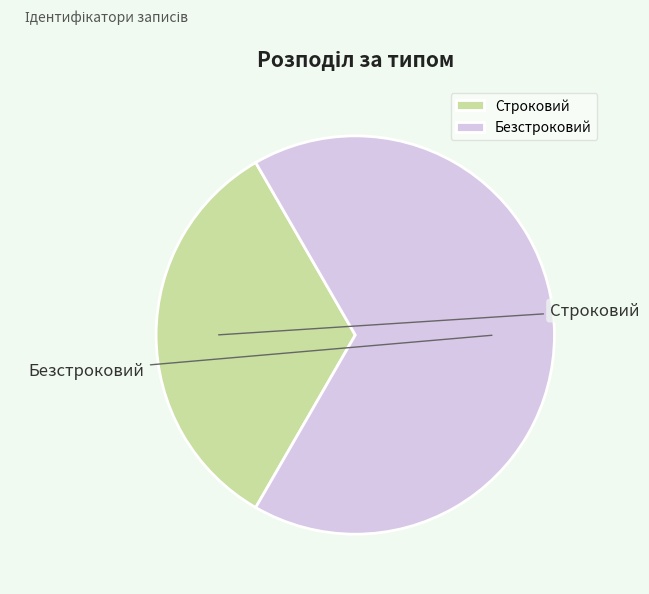

Which category accounts for the majority?

Безстроковий